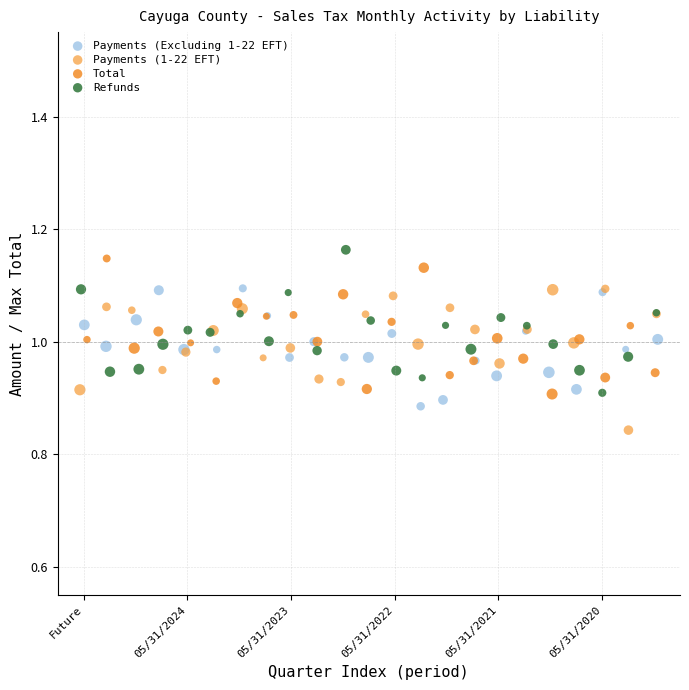

Which series reaches the minimum Y coordinate?

Payments (1-22 EFT)